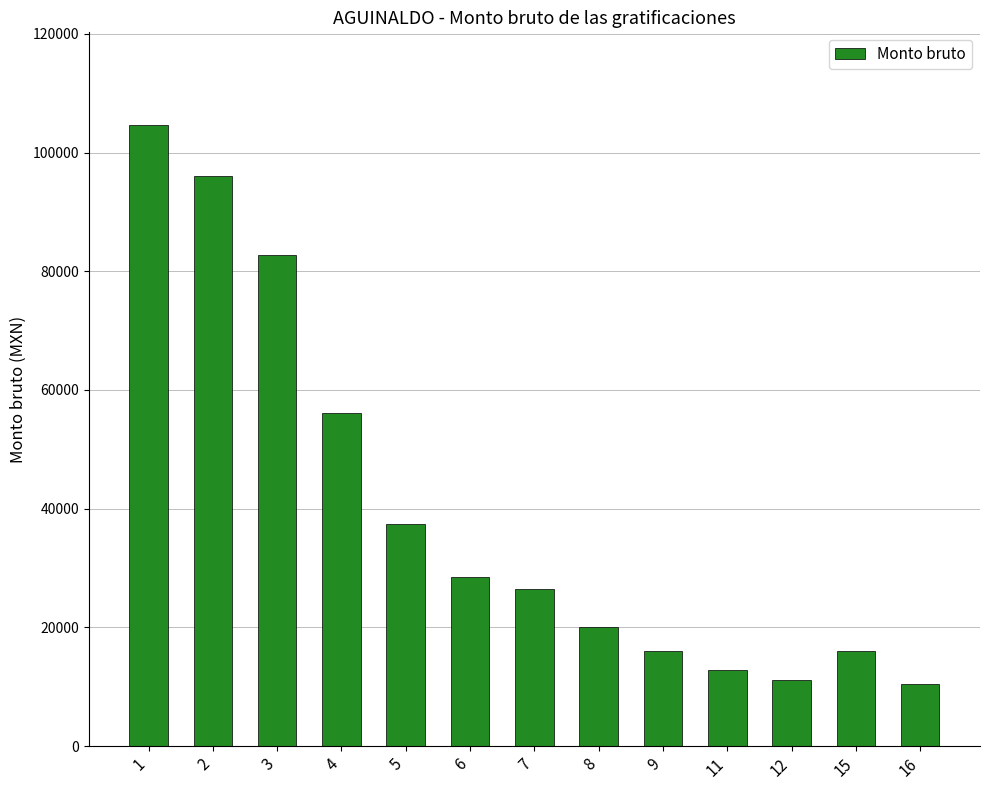

True or false: the data shows 24515.3 at 3.

False